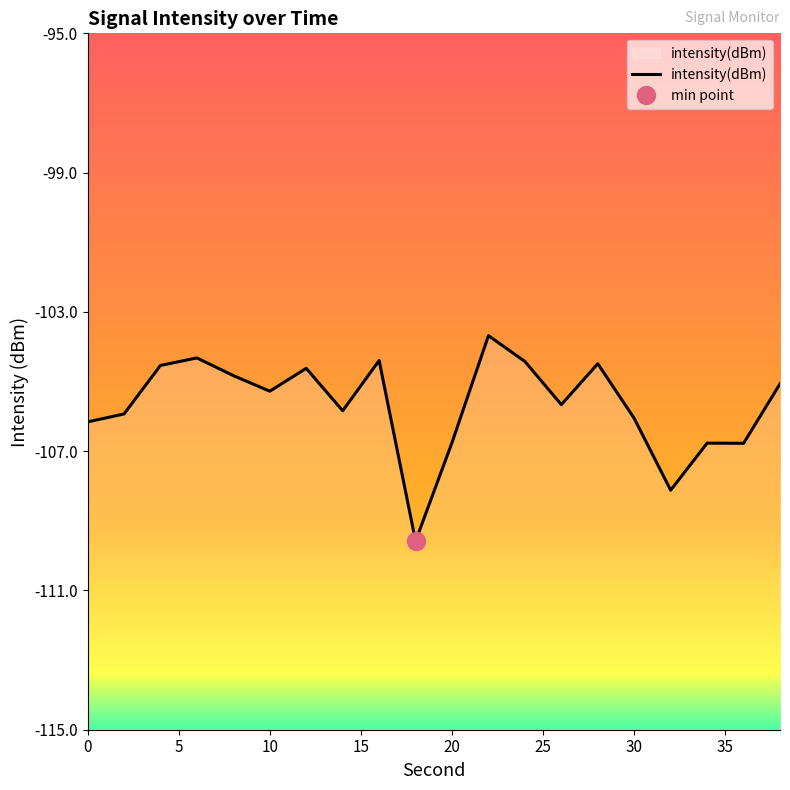

Reading left to right, what are all the values shown in this chart?

-106.2	-105.9	-104.5	-104.3	-104.8	-105.3	-104.6	-105.8	-104.4	-109.6	-106.8	-103.7	-104.4	-105.7	-104.5	-106.1	-108.1	-106.8	-106.8	-105.1